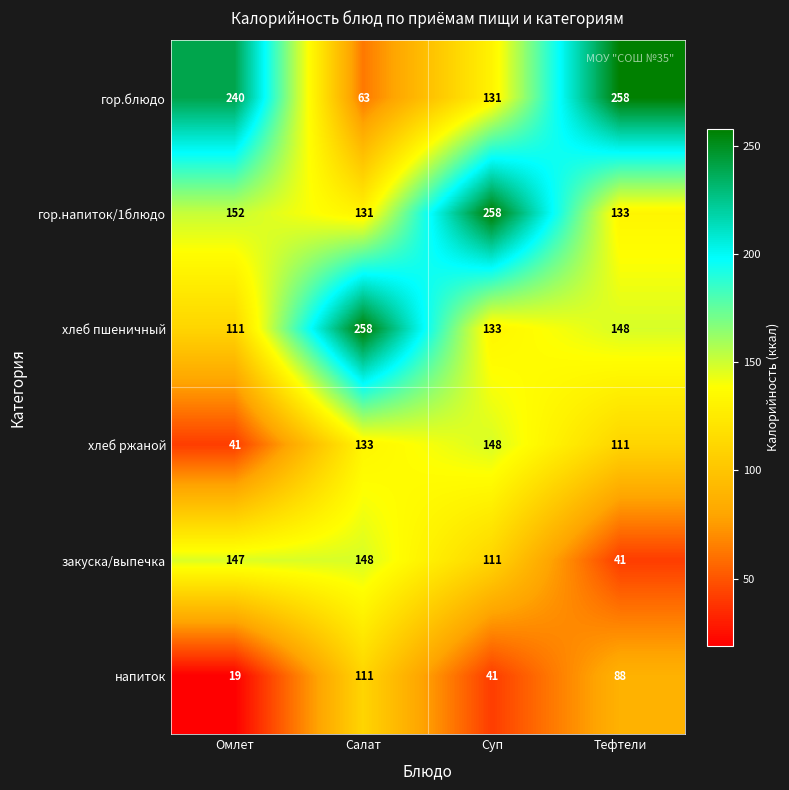

Which series has the largest range (max minus min)?

гор.блюдо